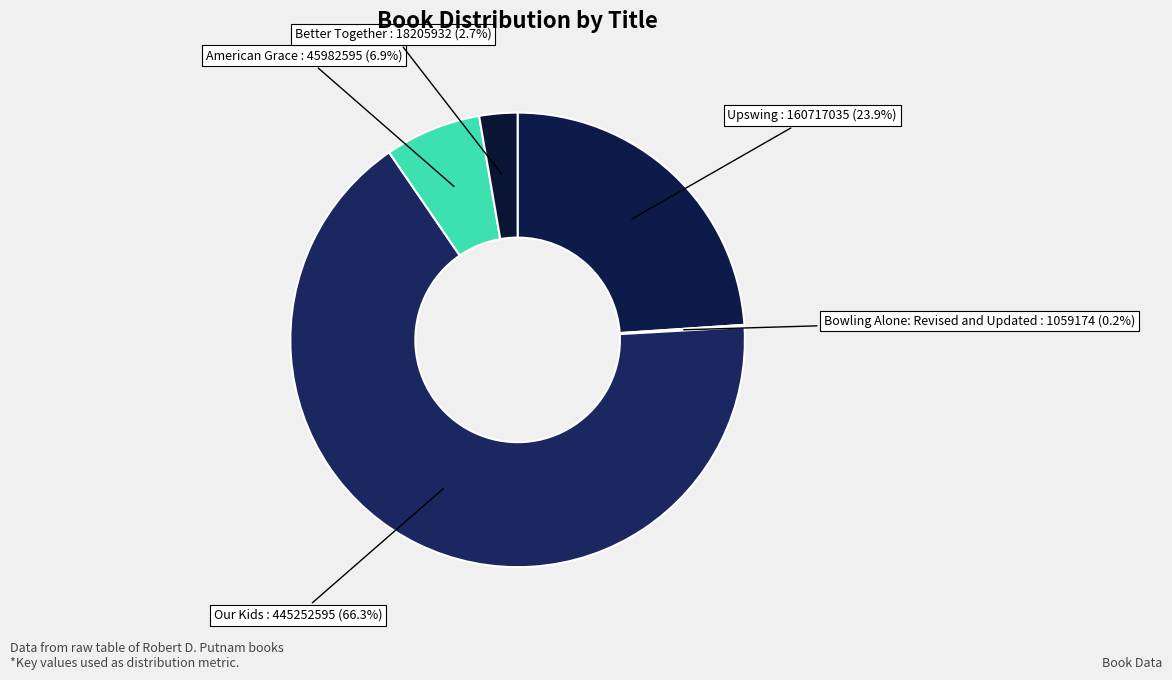

Does Our Kids account for over 50% of the chart?

Yes